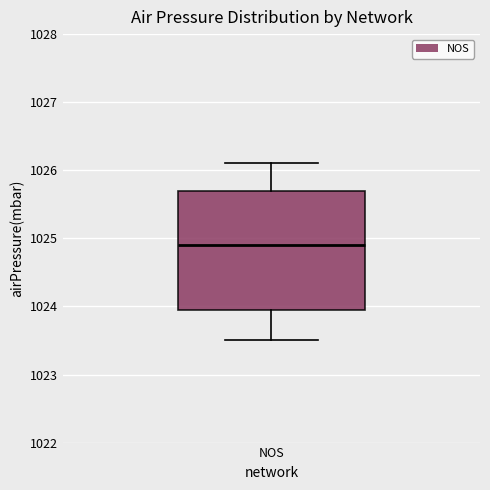

Read this box plot against the y-axis: the position of the median line, the range covered by the box, and the ends of both whiskers. The values are not printed on the chart, so give them approximately, as read against the axis.

median 1024.9, box 1024.0 to 1025.7, whiskers 1023.5 to 1026.1